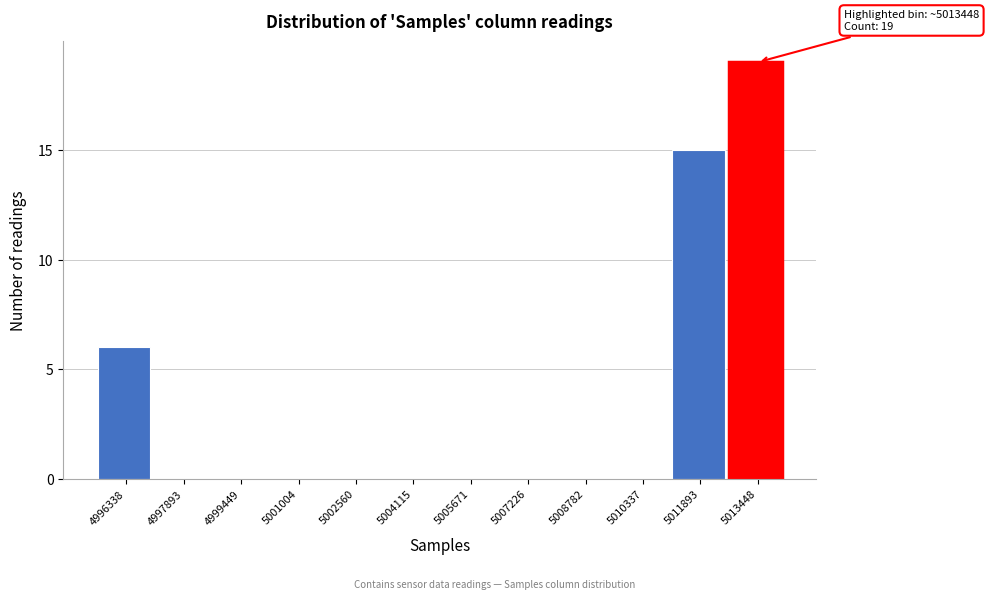

Reading left to right, list all the values displayed in this chart.

4996338=6	4997893=0	4999449=0	5001004=0	5002560=0	5004115=0	5005671=0	5007226=0	5008782=0	5010337=0	5011893=15	5013448=19